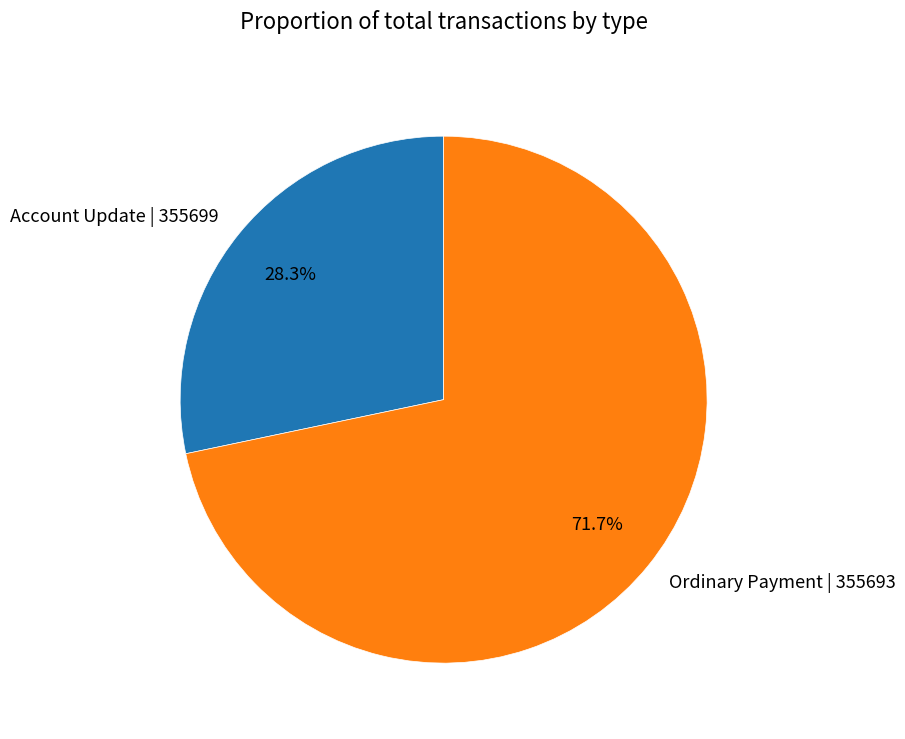

Rank the categories by value from highest to lowest.

Ordinary Payment | 355693, Account Update | 355699